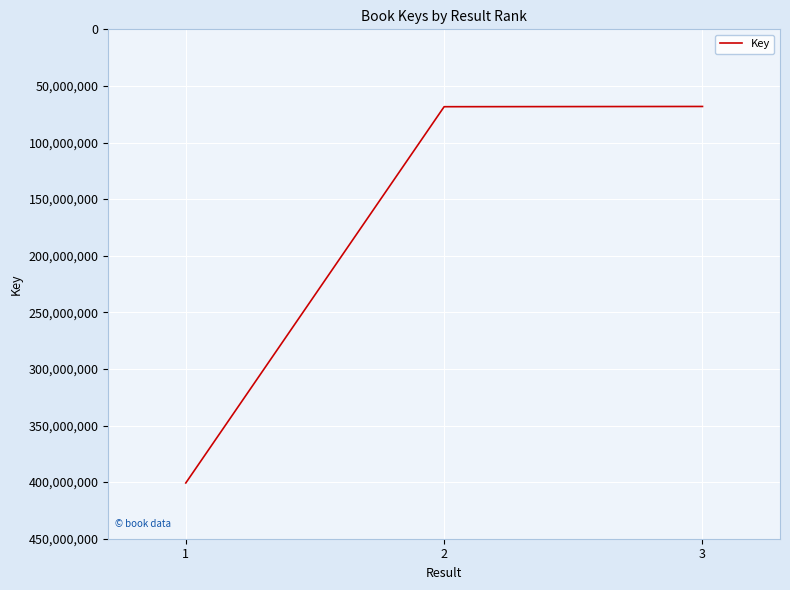

Which has a higher value, 2 or 1?

1